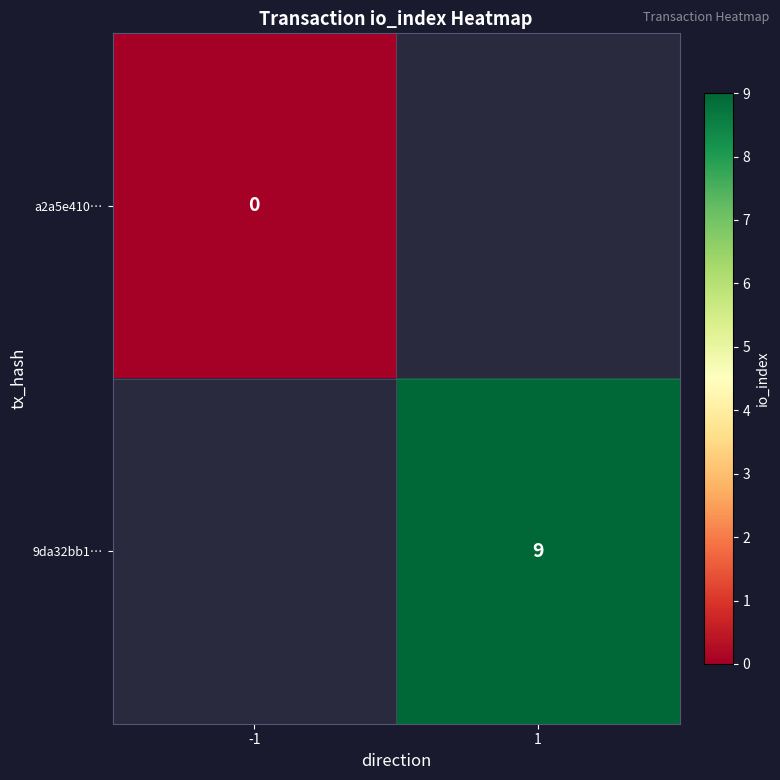

True or false: 9da32bb1… has a value of 9 at 1.

True